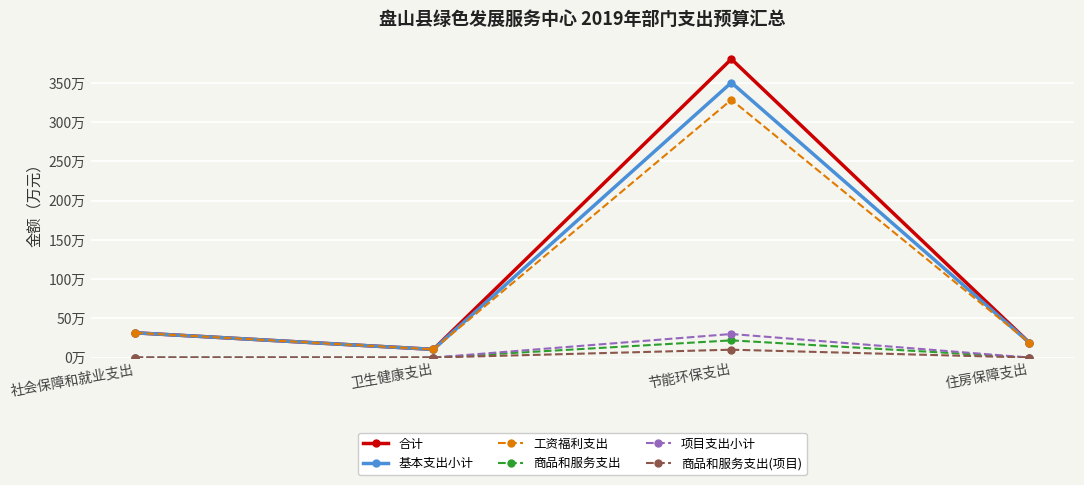

Where is 项目支出小计 nearest to the value 15?

社会保障和就业支出